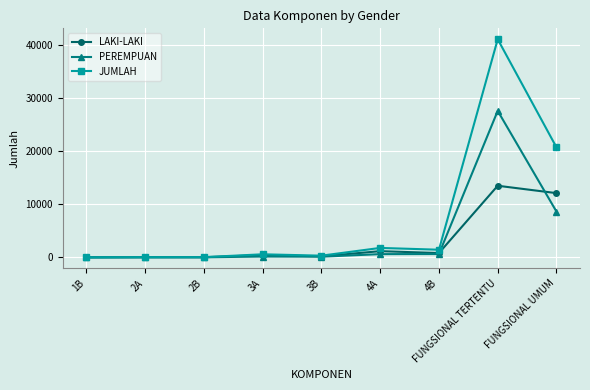

What is the sum of the LAKI-LAKI values at 1B and 2B?

32